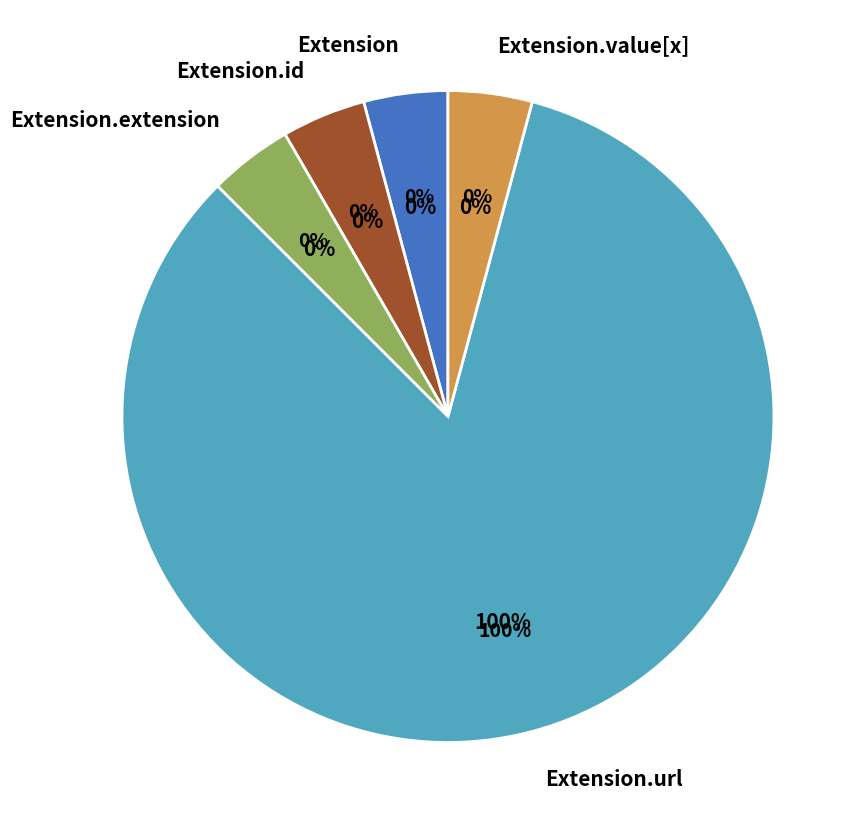

What is the largest slice in the pie chart?

Extension.url